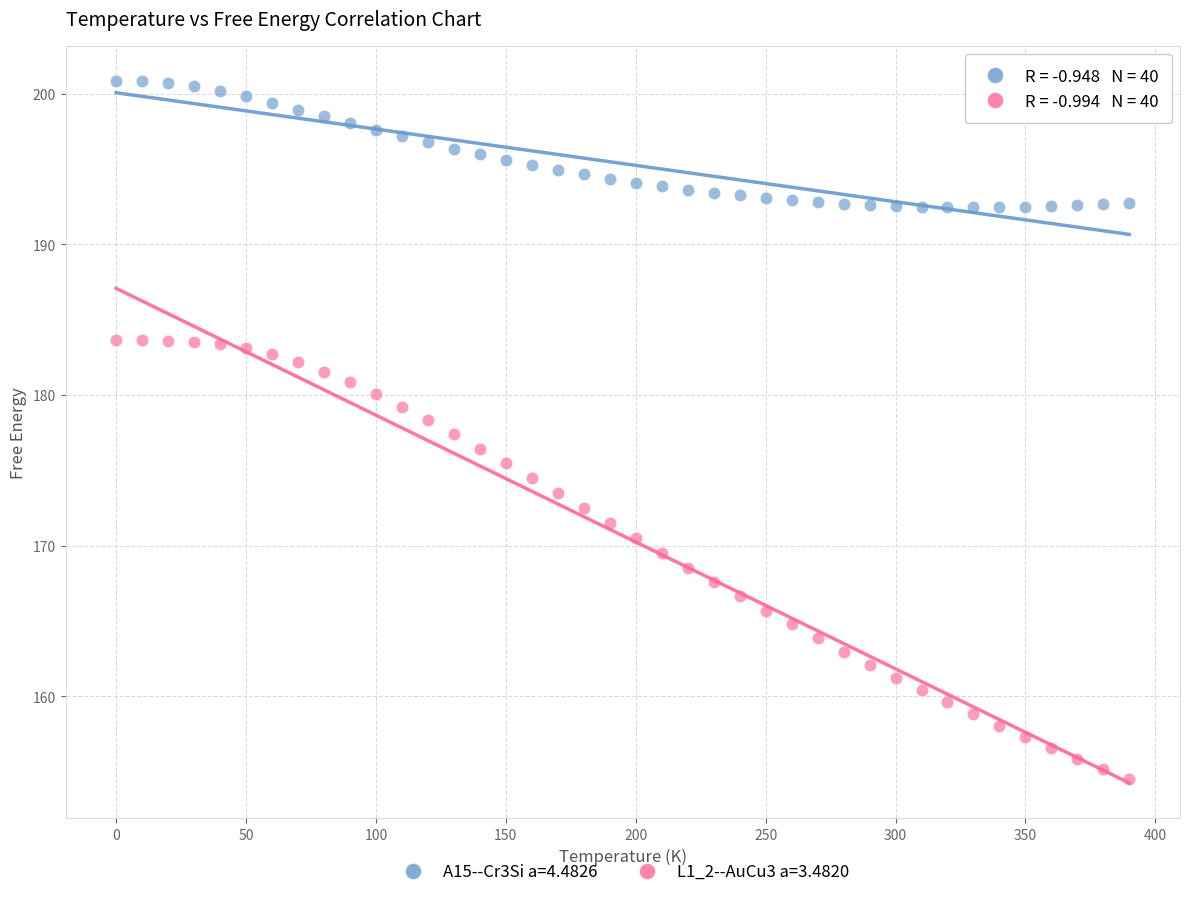

Which series contains the highest Y value?

A15--Cr3Si a=4.4826